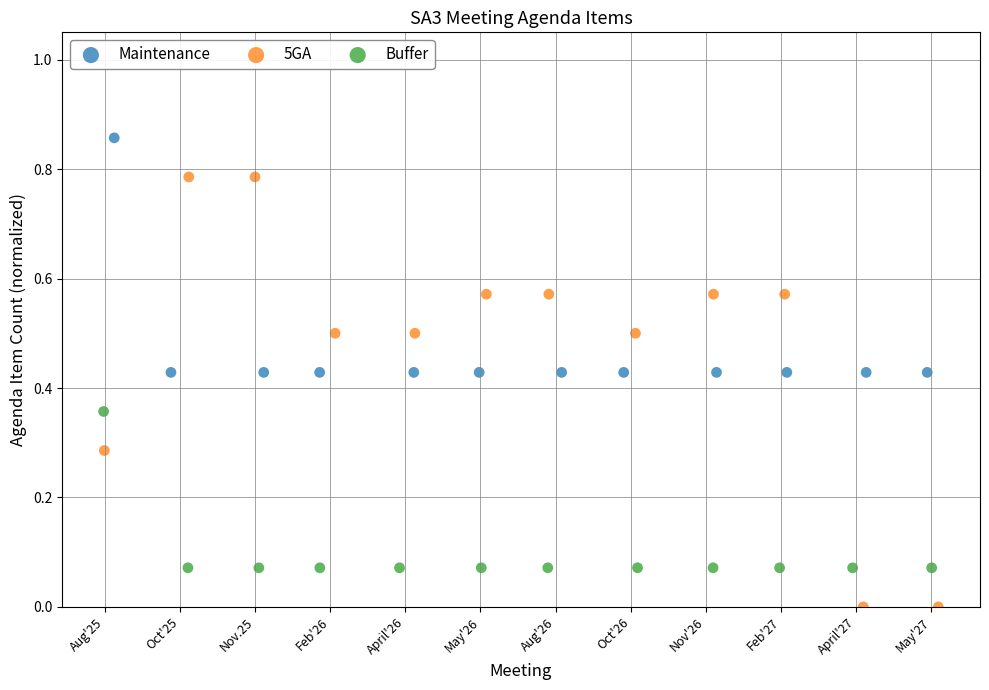

Which series has the widest spread of Y values?

5GA